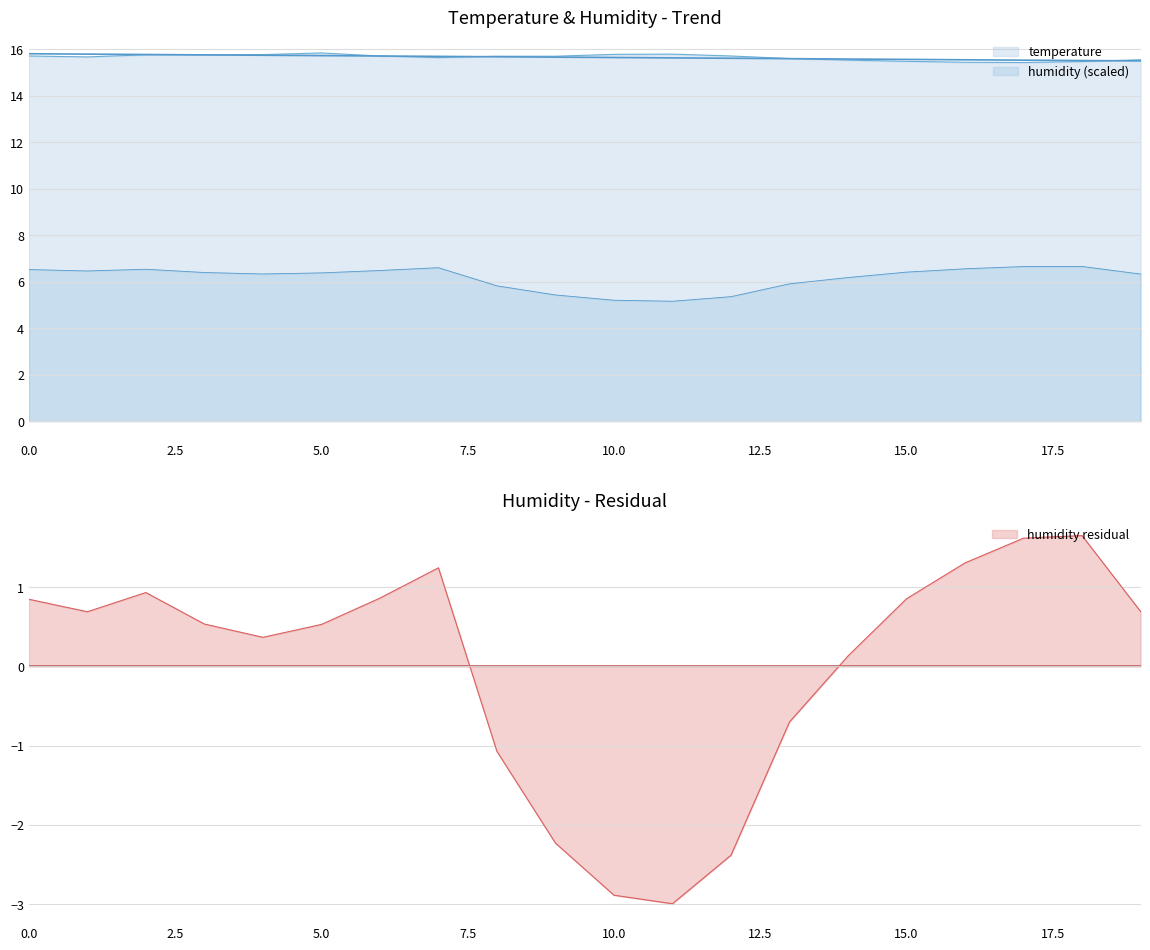

Does the chart display data point markers on the line(s)?

No